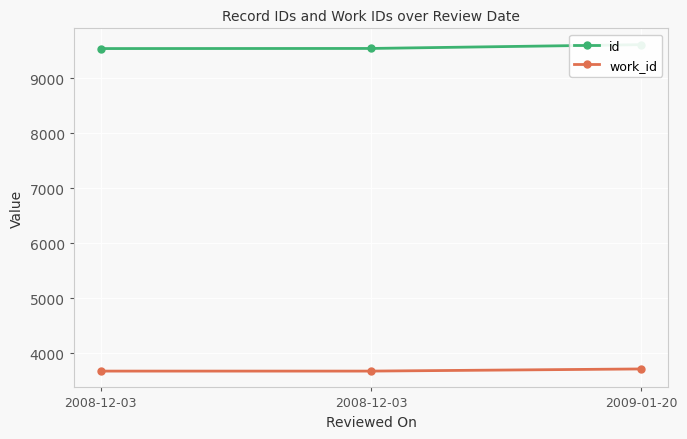

At 2008-12-03, list the series in order from smallest to largest.

work_id, id